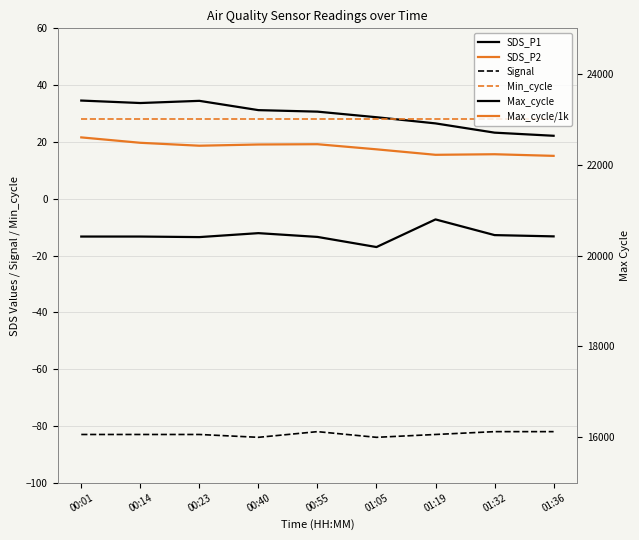

What is the maximum value for Signal?

-82.0